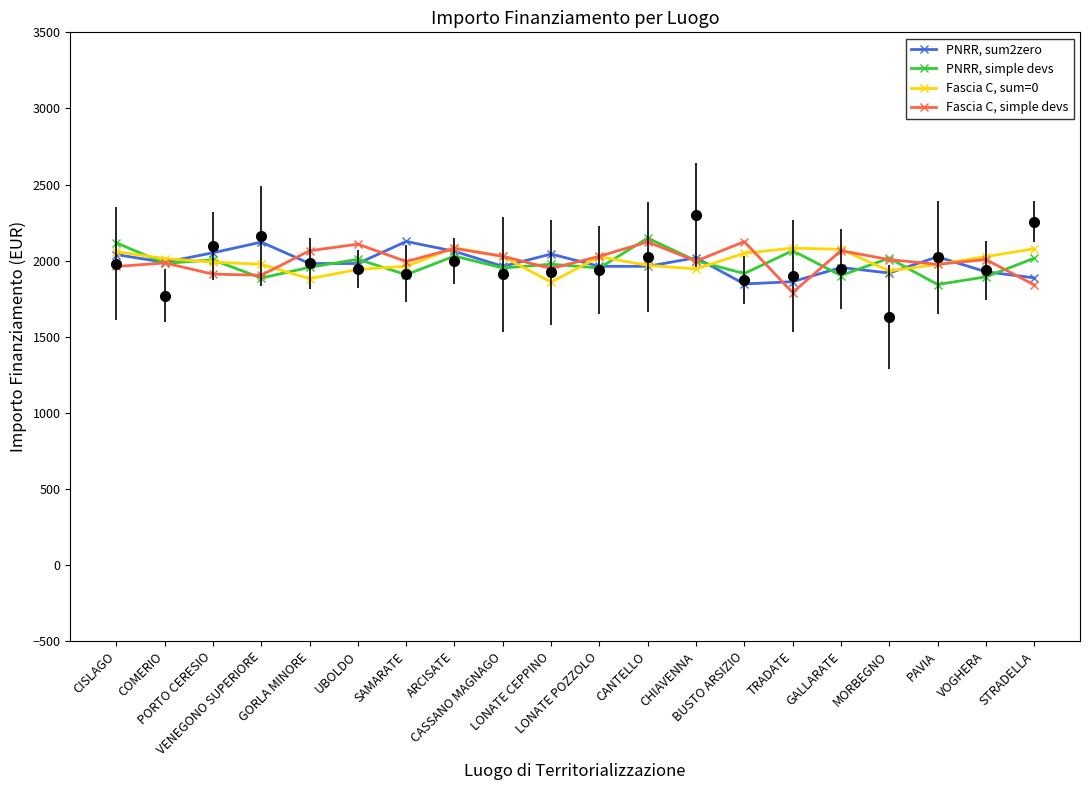

Reading left to right, transcribe all the data shown in this chart.

PNRR, sum2zero: 2039.7	1988.9	2051.8	2121.8	1981.3	1981.3	2126.3	2061.4	1962.4	2043.4	1962.9	1962.7	2019.4	1846.9	1862.0	1955.0	1919.0	2025.1	1927.4	1887.0
PNRR, simple devs: 2117.3	1981.9	2005.4	1886.0	1956.4	2008.9	1907.9	2030.1	1951.9	1976.7	1951.9	2148.2	1998.9	1915.4	2065.8	1902.3	2016.7	1843.2	1893.7	2015.7
Fascia C, sum=0: 2059.1	2013.7	1990.7	1975.9	1881.7	1942.4	1963.1	2084.6	2027.5	1859.0	2025.9	1969.2	1945.8	2048.9	2082.5	2074.5	1932.9	1975.3	2026.5	2078.0
Fascia C, simple devs: 1961.7	1985.1	1911.5	1904.3	2065.0	2108.5	1994.2	2080.3	2028.9	1948.4	2028.9	2123.0	1997.1	2125.2	1790.4	2065.8	2007.0	1976.1	2007.3	1841.0